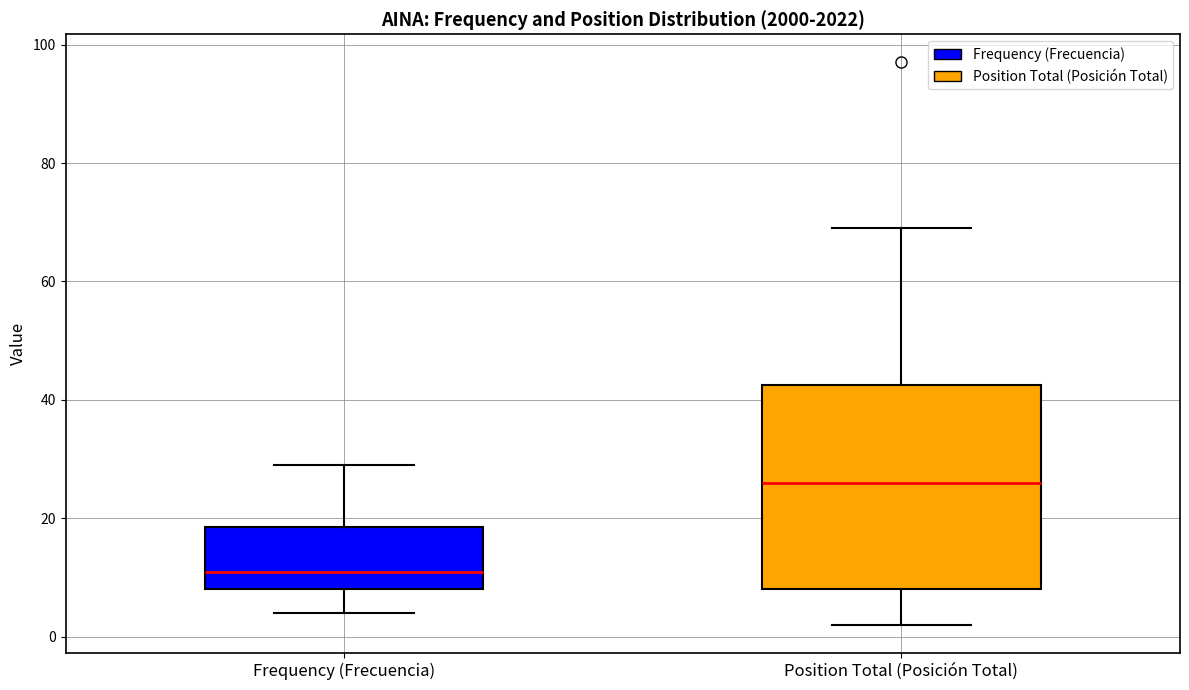

Reading left to right, read every box against the y-axis: the position of its median line, the range the box covers, and the ends of its whiskers. The values are not printed on the chart, so give them approximately, as read against the axis.

Frequency (Frecuencia): median 12, box 8 to 18, whiskers 4 to 30
Position Total (Posición Total): median 26, box 8 to 42, whiskers 2 to 70